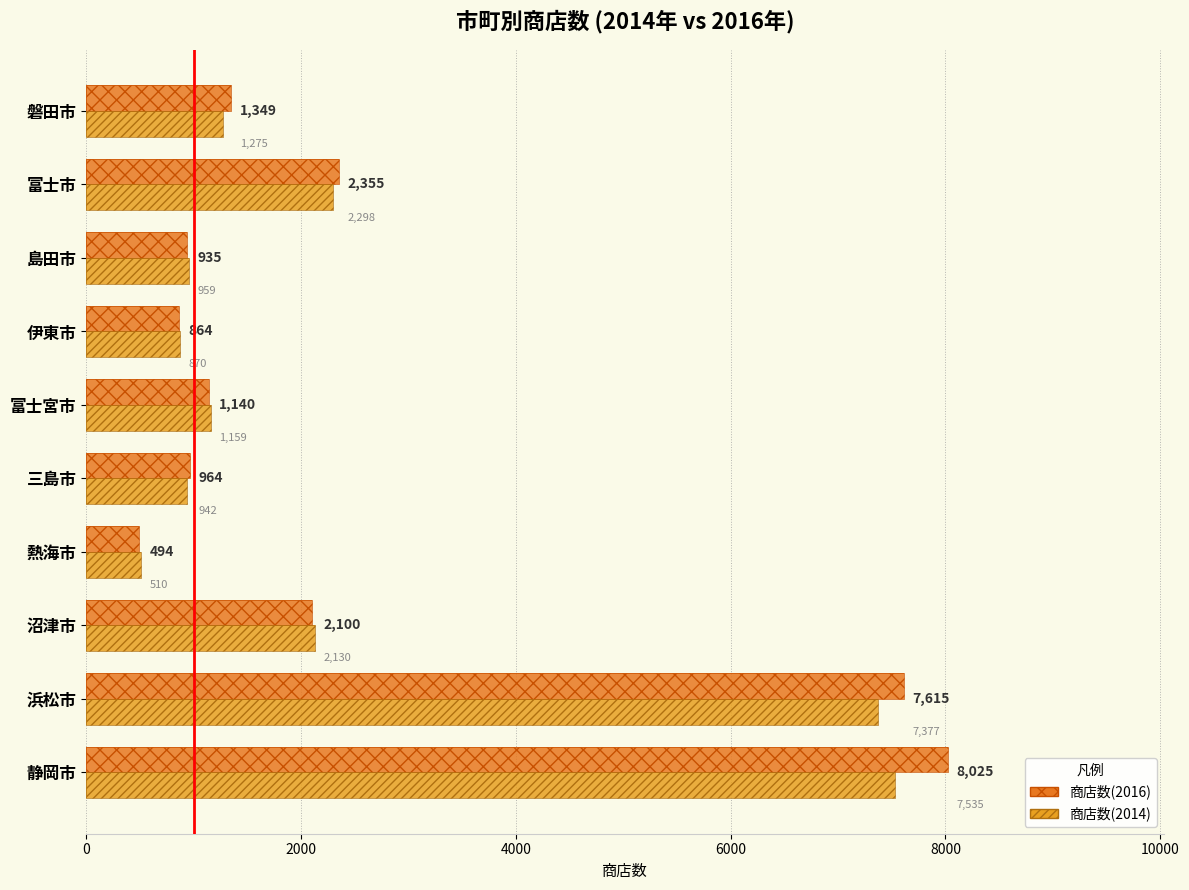

Is the value of 商店数(2014) at 磐田市 greater than the value of 商店数(2016) at 静岡市?

No